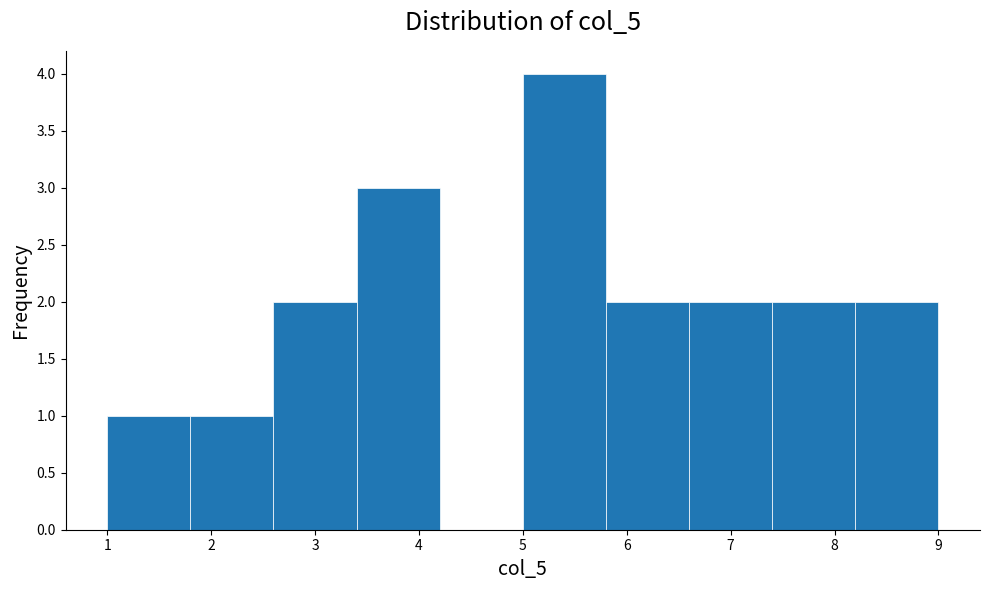

Reading left to right, list every bar in this chart as the range it spans on the x-axis followed by its height. The values are not printed on the chart, so give them approximately, as read against the axis.

1.0 to 1.8: 1
1.8 to 2.6: 1
2.6 to 3.4: 2
3.4 to 4.2: 3
4.2 to 5.0: 0
5.0 to 5.8: 4
5.8 to 6.6: 2
6.6 to 7.4: 2
7.4 to 8.2: 2
8.2 to 9.0: 2